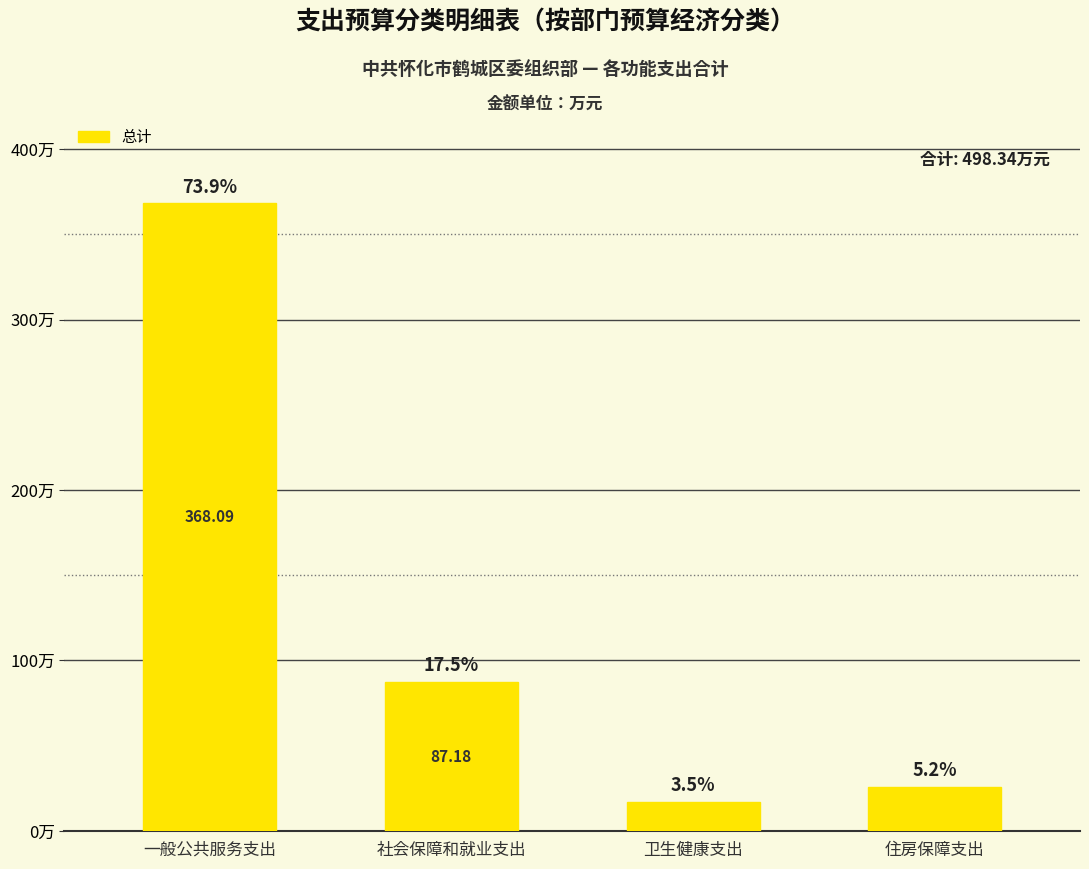

Reading left to right, extract all data points from this chart.

368.1	87.2	17.2	25.8